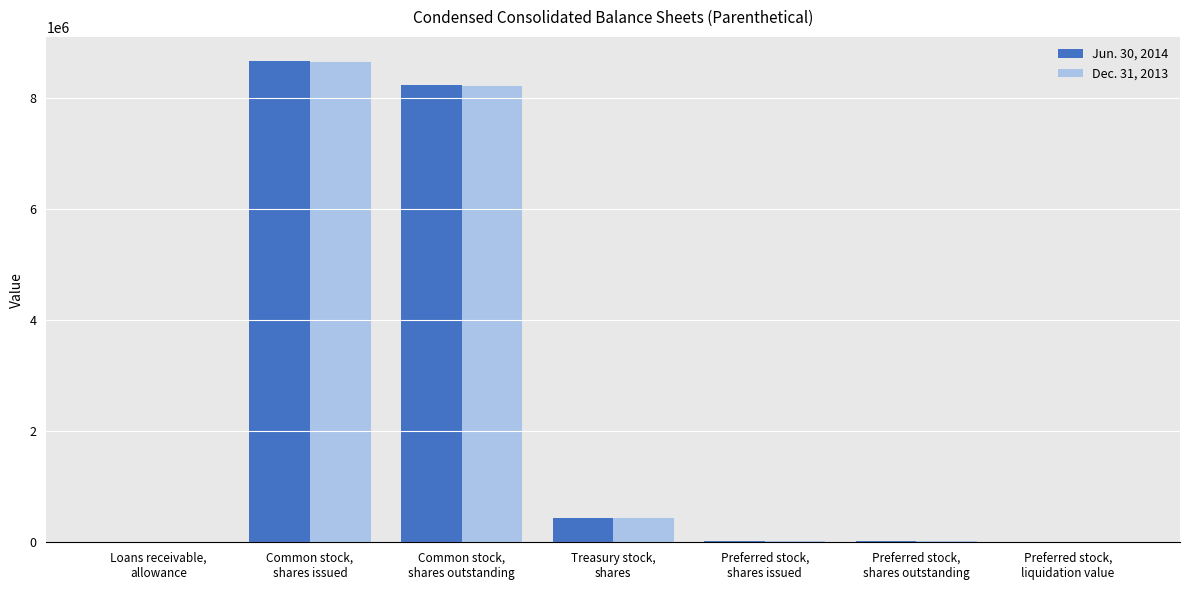

How many distinct data groups are displayed?

2